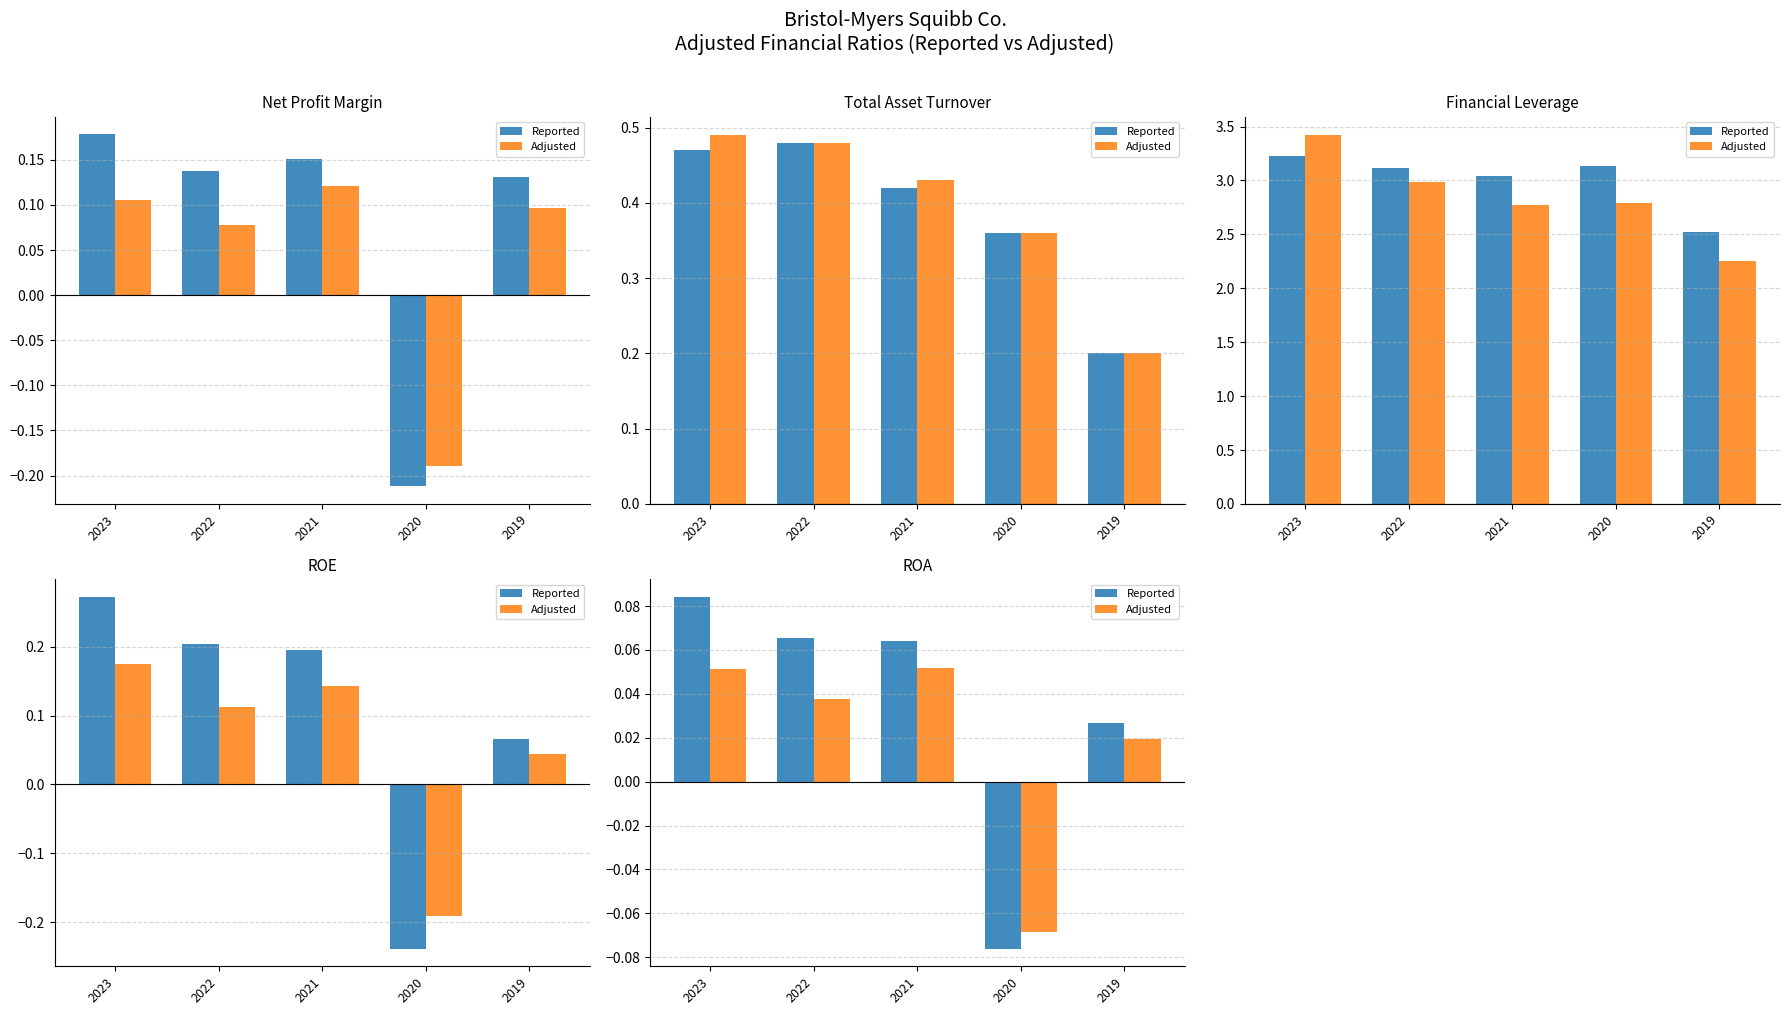

Between 2022 and 2021, which series saw the biggest shift?

Adjusted